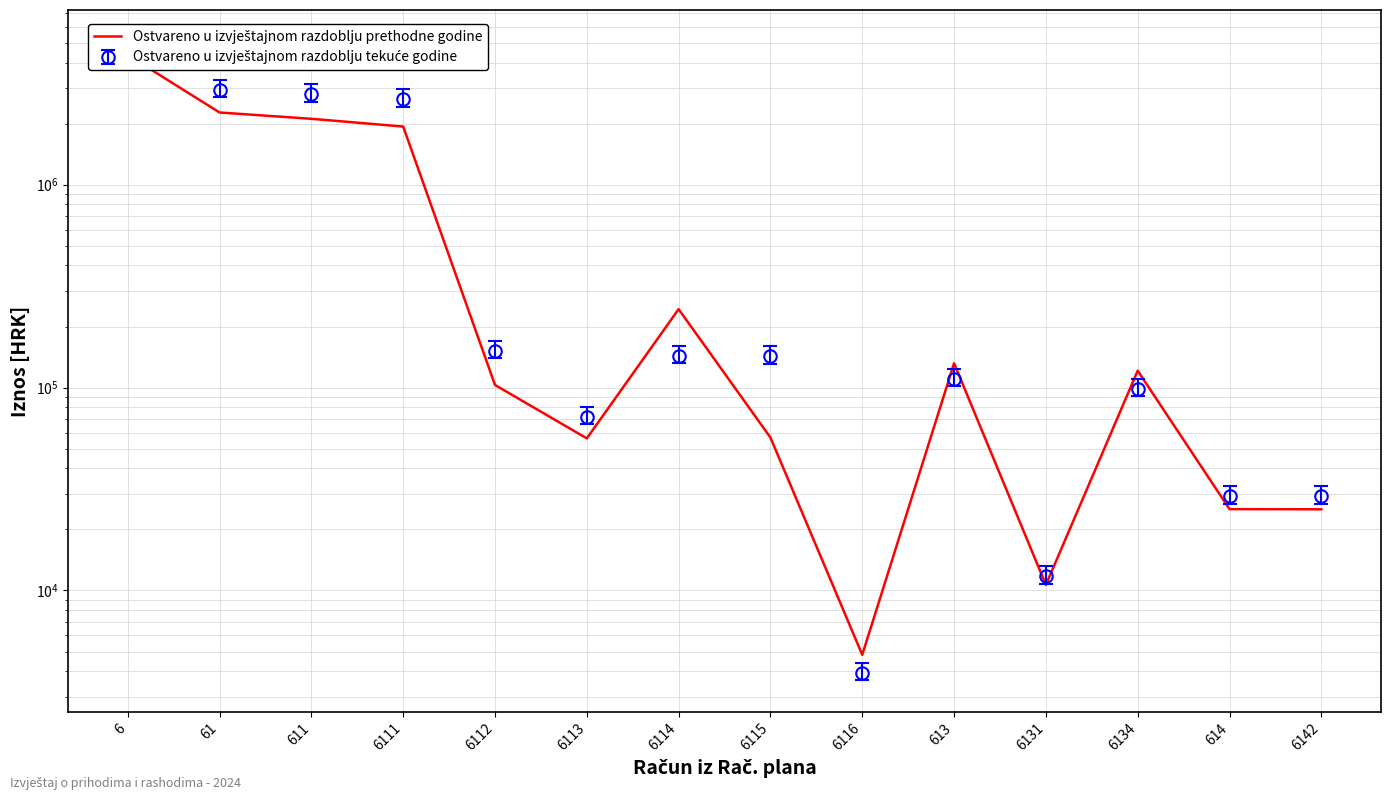

True or false: the data shows 67652.8 at 6134.

False